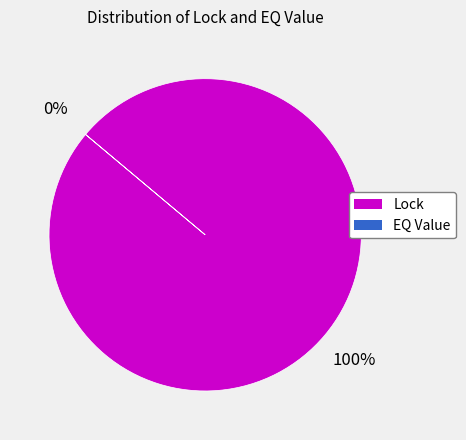

The Lock slice represents 99% of the pie. True or false?

False